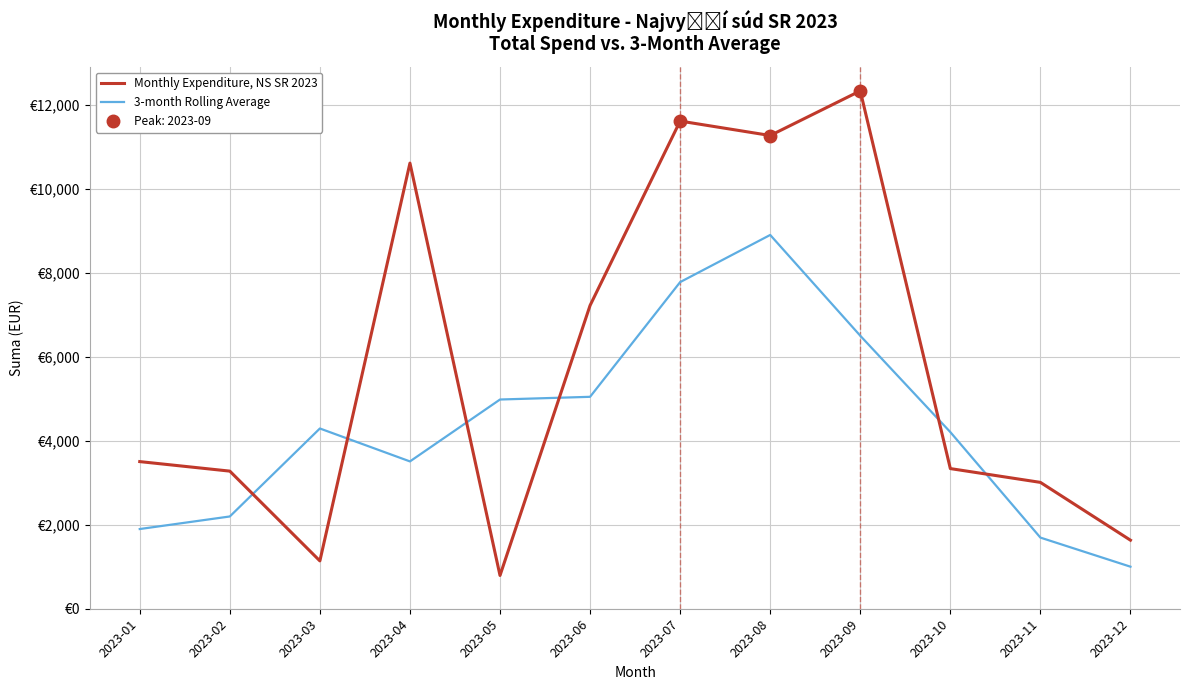

What is the value of the Monthly Expenditure, NS SR 2023 point at the 5th from the left?

792.0